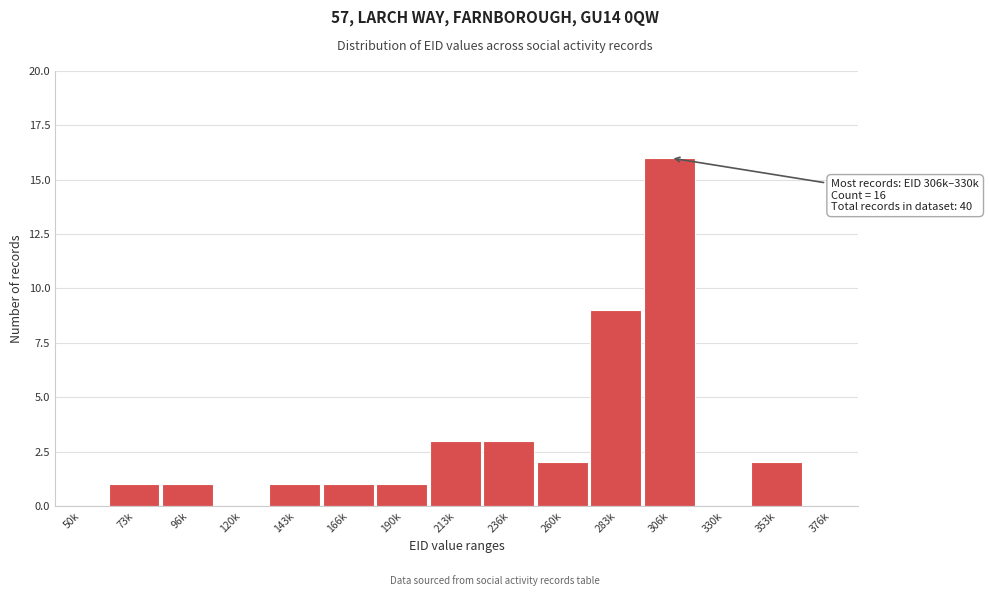

Reading left to right, extract all data points from this chart.

50k=0	73k=1	96k=1	120k=0	143k=1	166k=1	190k=1	213k=3	236k=3	260k=2	283k=9	306k=16	330k=0	353k=2	376k=0